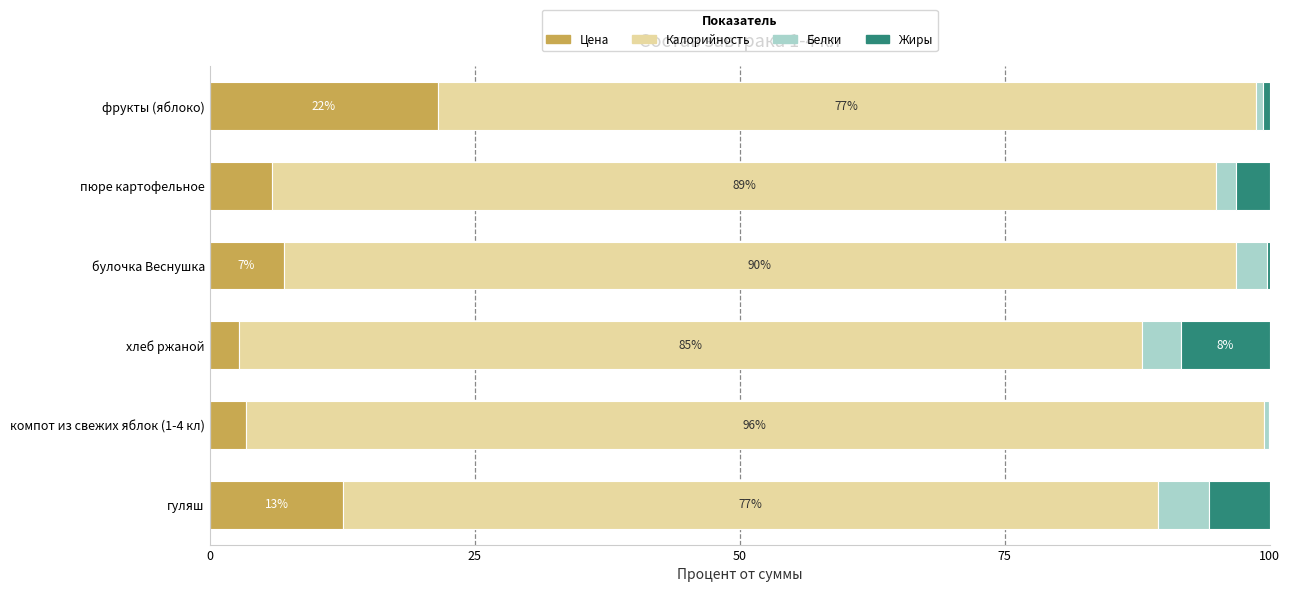

Which category has the highest value in the Цена series?

фрукты (яблоко)